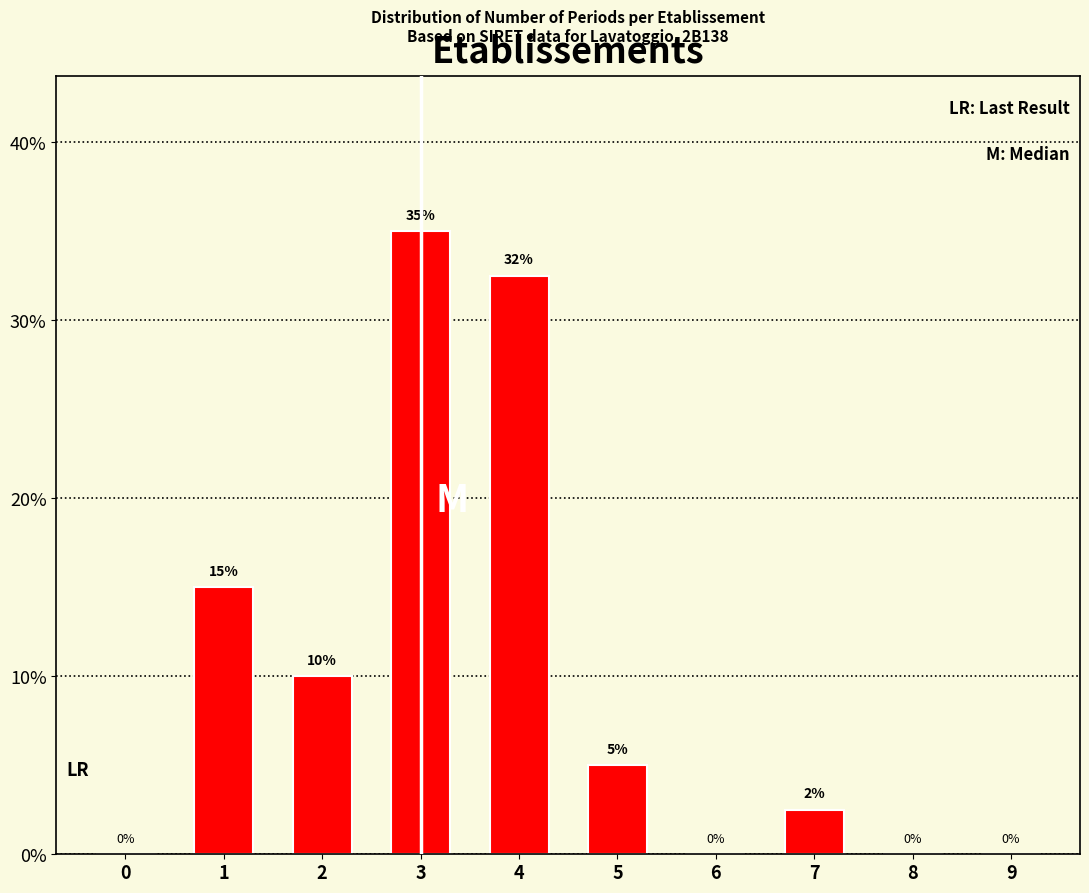

What value does the data have at 3?

35.0